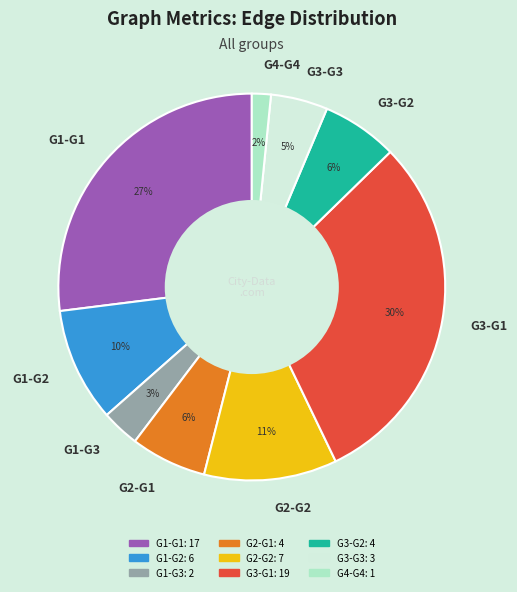

To the nearest percent, what is the combined percentage of G1-G2 and G2-G1?

16%